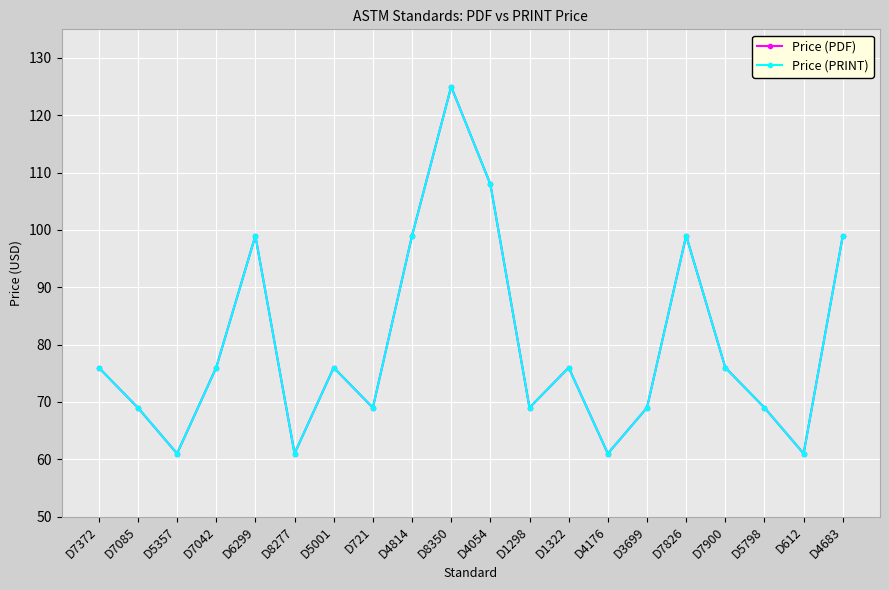

What value does the Price (PRINT) series have at D4814, to the nearest 5?

100